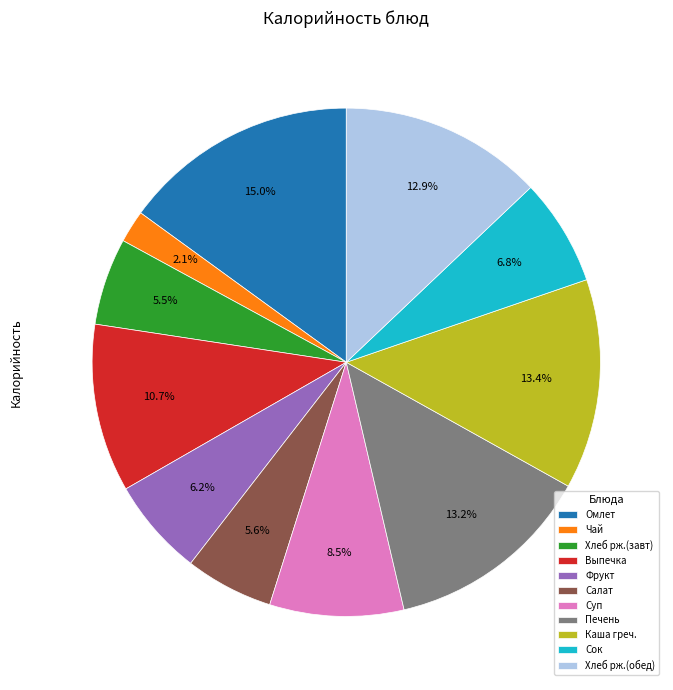

How much of the chart is everything except Выпечка?

89.3%